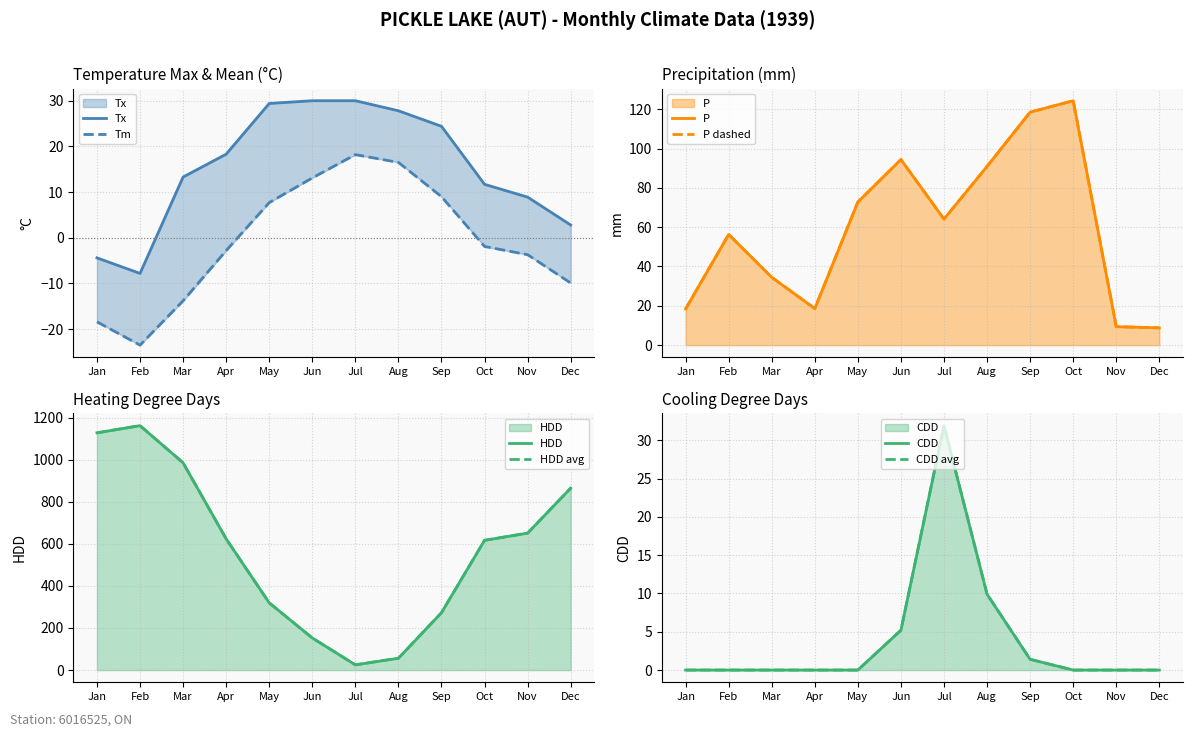

Between Dec and Oct, which is larger?

Oct